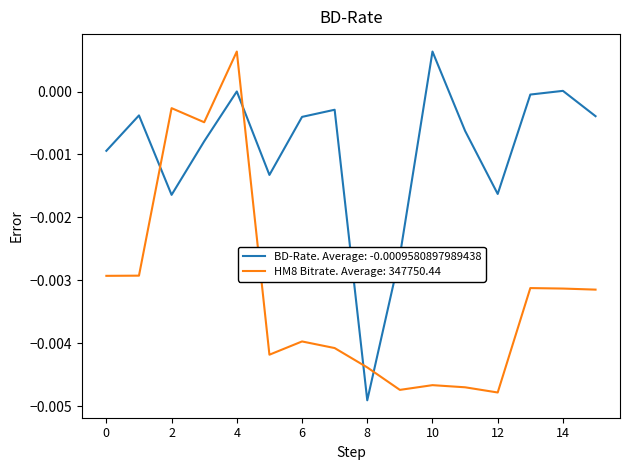

Rank the series by their average value, from highest to lowest.

BD-Rate. Average: -0.0009580897989438, HM8 Bitrate. Average: 347750.44